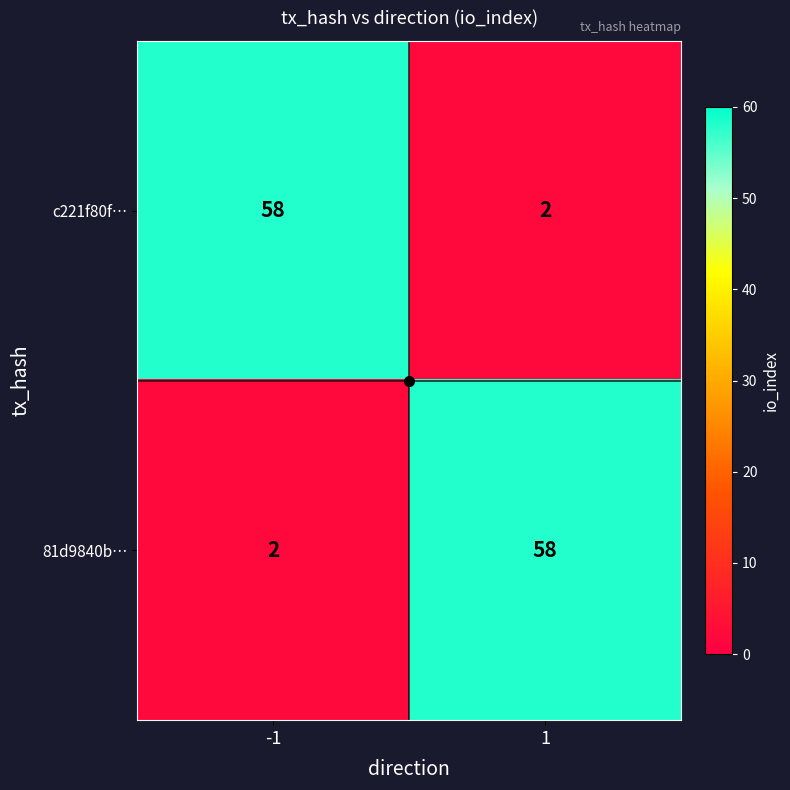

Rank the categories by 81d9840b… value from lowest to highest.

-1, 1